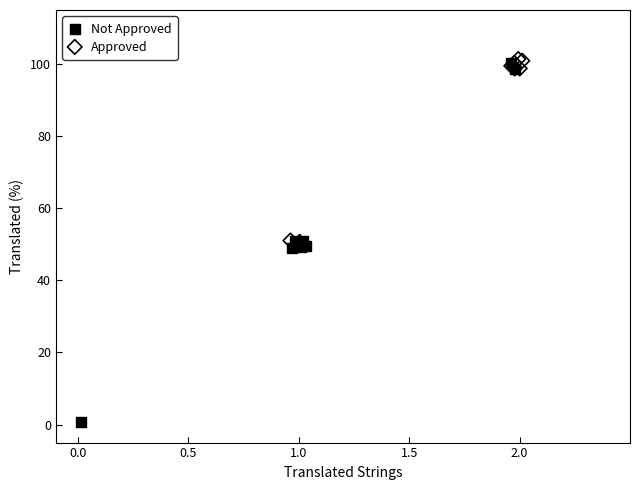

Which series has the largest Y range (max minus min)?

Not Approved